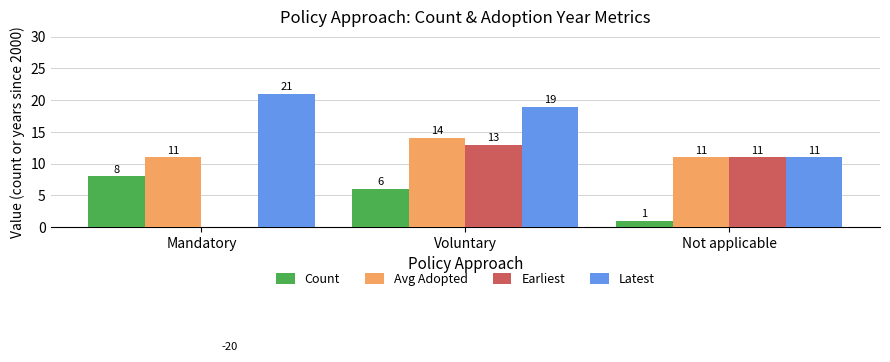

How many positive values does the Earliest series have?

2